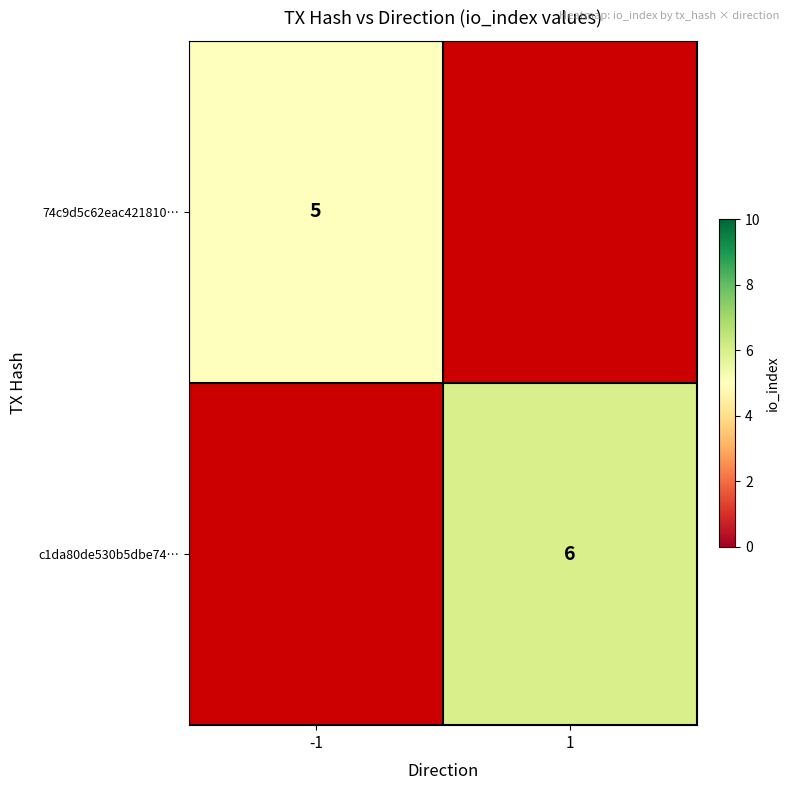

The c1da80de530b5dbe74… series shows 4 at 1. True or false?

False